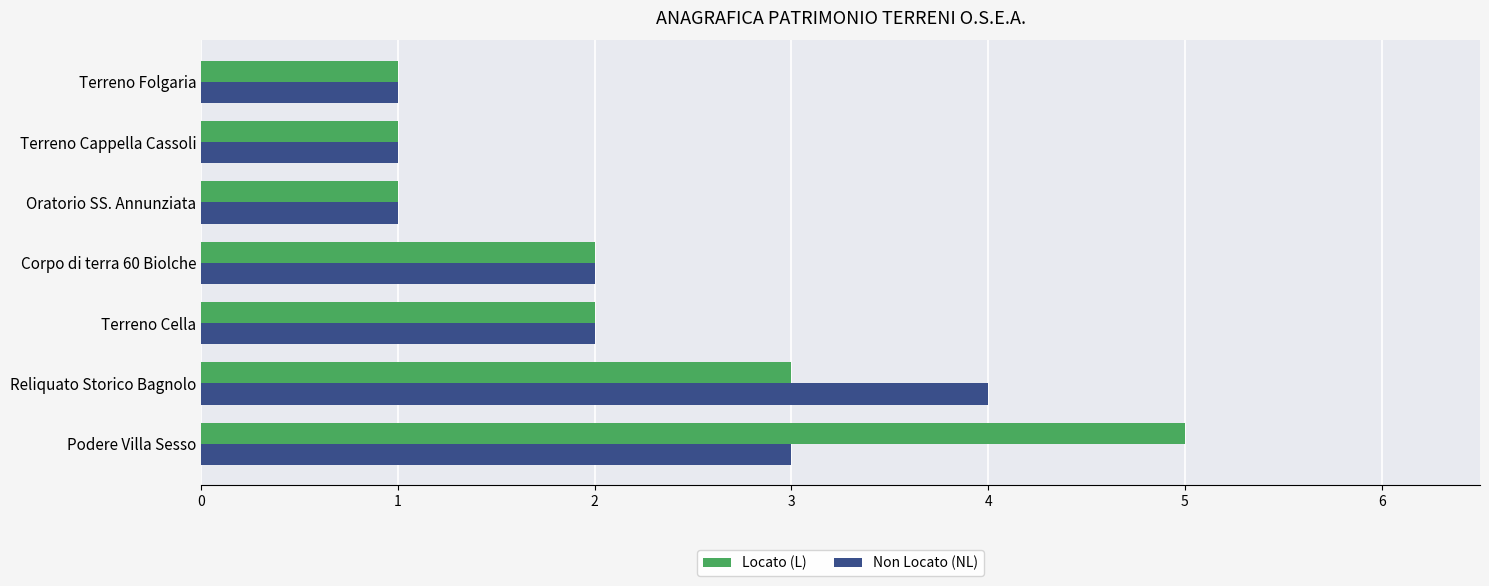

What is the total value across all series at Podere Villa Sesso?

8